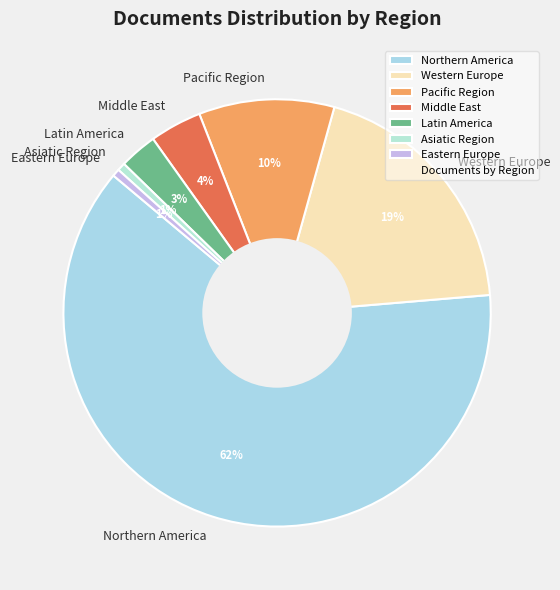

To the nearest percent, what is the combined percentage of Middle East and Latin America?

7%